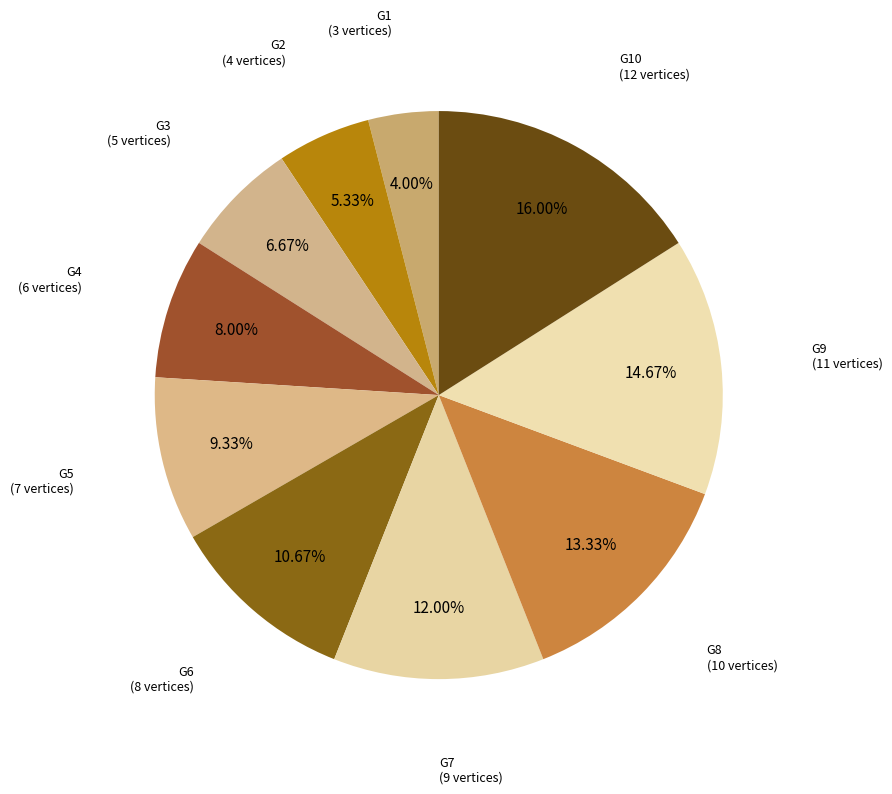

Rank the categories by value from highest to lowest.

G10, G9, G8, G7, G6, G5, G4, G3, G2, G1